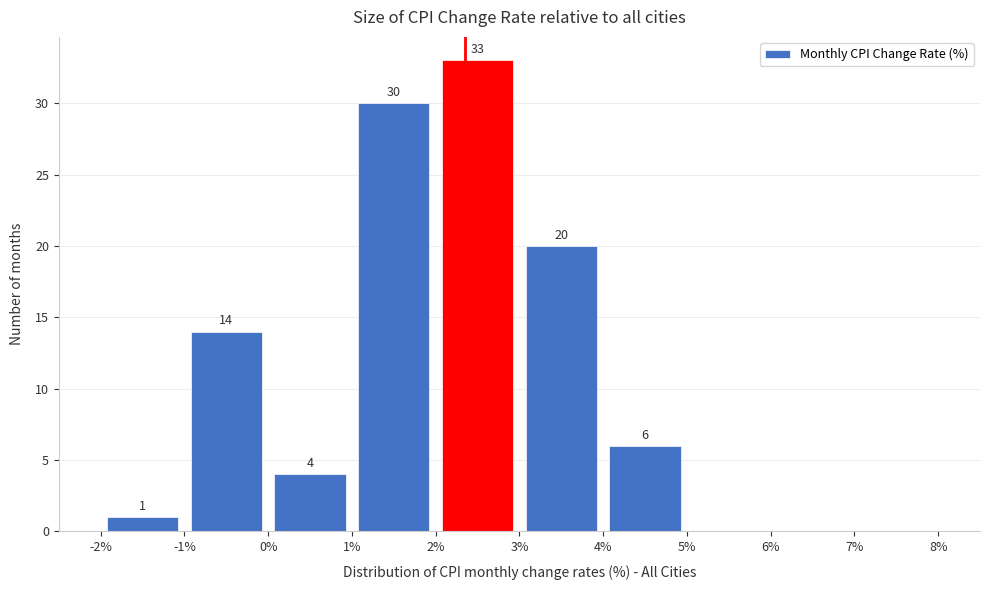

Which range on the x-axis has the tallest bar?

2% to 3%